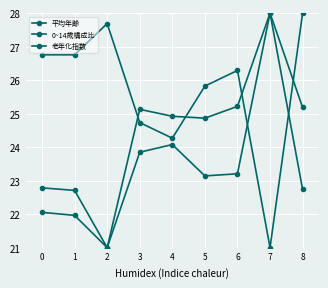

How many lines are shown in the chart?

3